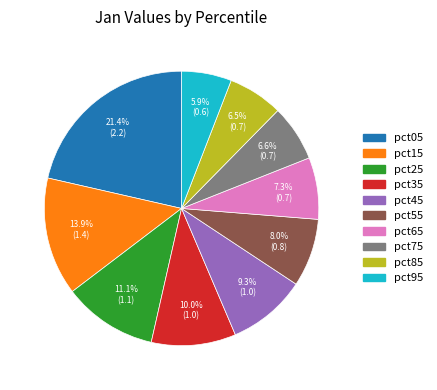

Does any single category account for the majority?

No